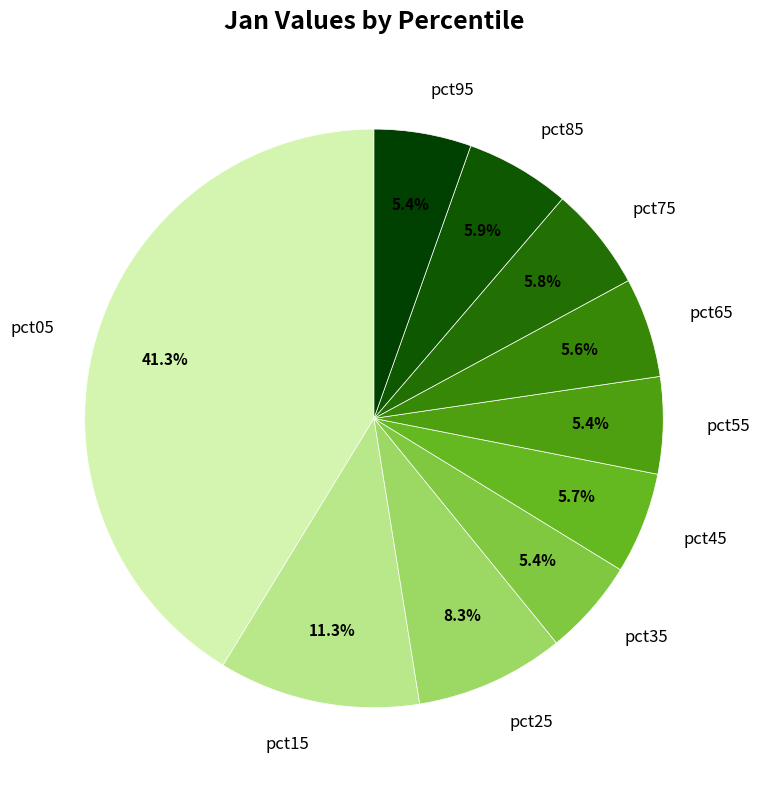

Is the sum of pct25 and pct55 greater than half?

No